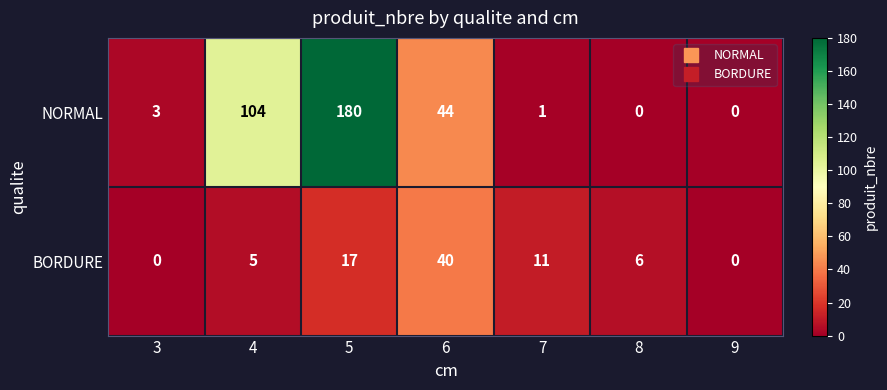

What is the total value across all series at 7?

12